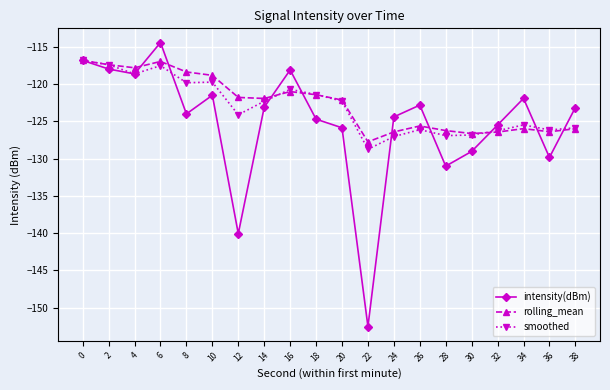

What is the difference between the highest and lowest values at 30?

2.4